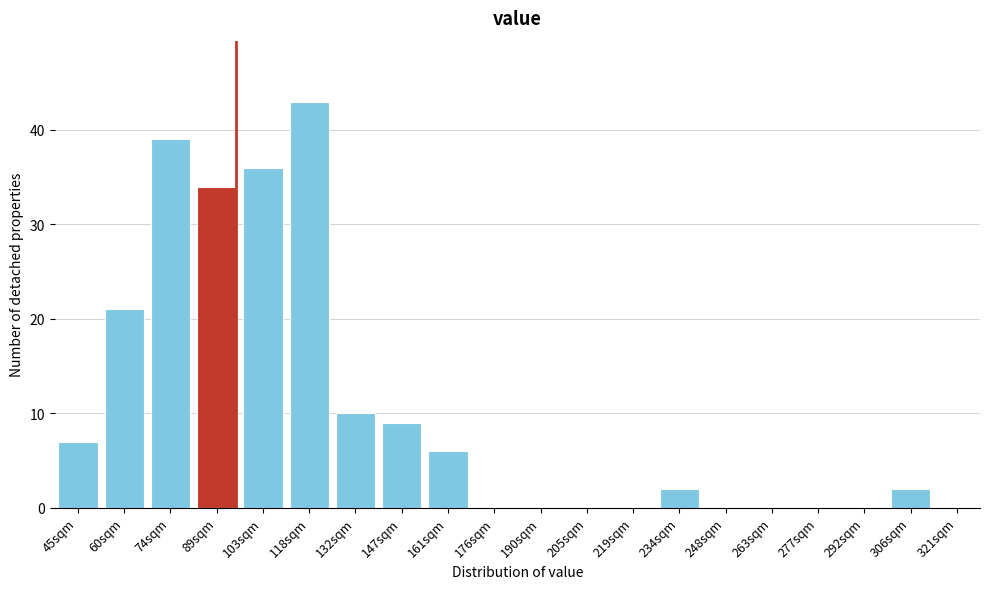

Reading left to right, what are all the values shown in this chart?

45sqm=7	60sqm=21	74sqm=39	89sqm=34	103sqm=36	118sqm=43	132sqm=10	147sqm=9	161sqm=6	176sqm=0	190sqm=0	205sqm=0	219sqm=0	234sqm=2	248sqm=0	263sqm=0	277sqm=0	292sqm=0	306sqm=2	321sqm=0